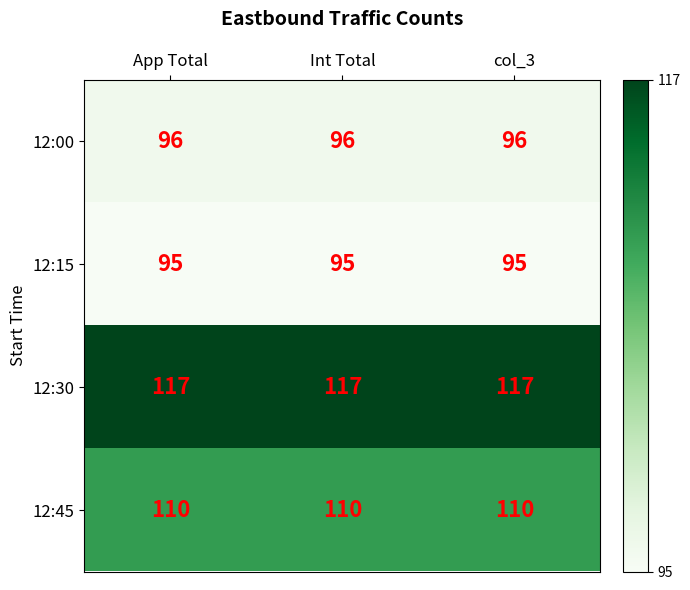

What is the sum of the 12:00 values at App Total and col_3?

192